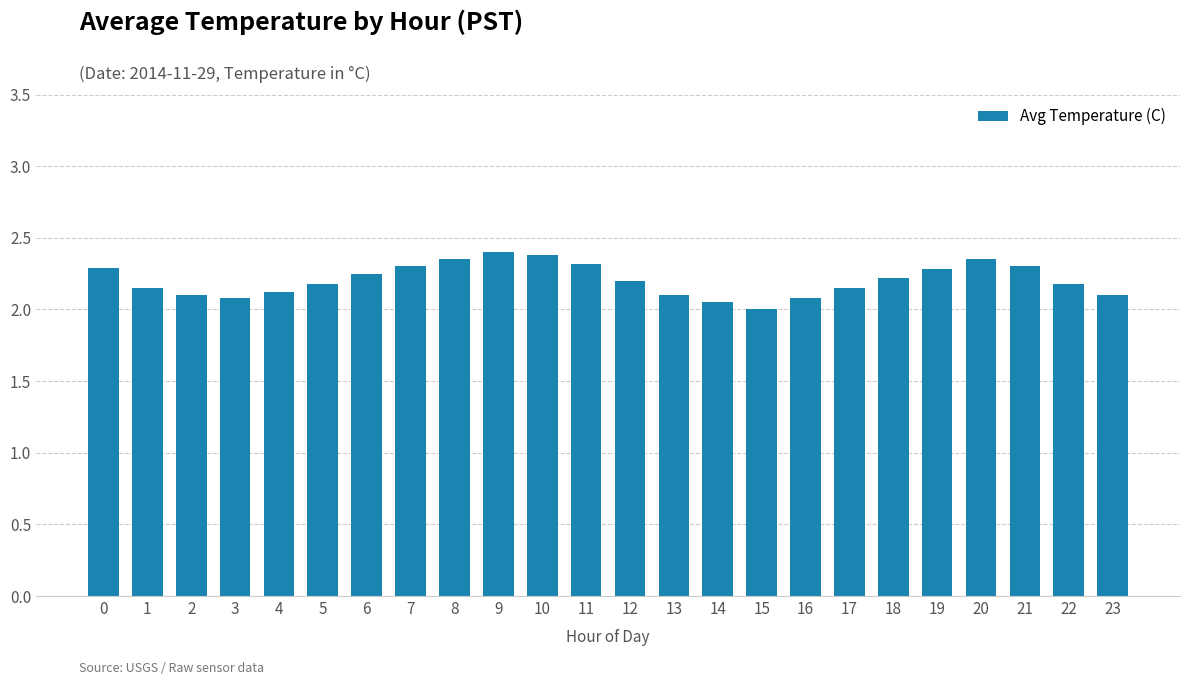

What is the value of the 1st bar from the left?

2.3